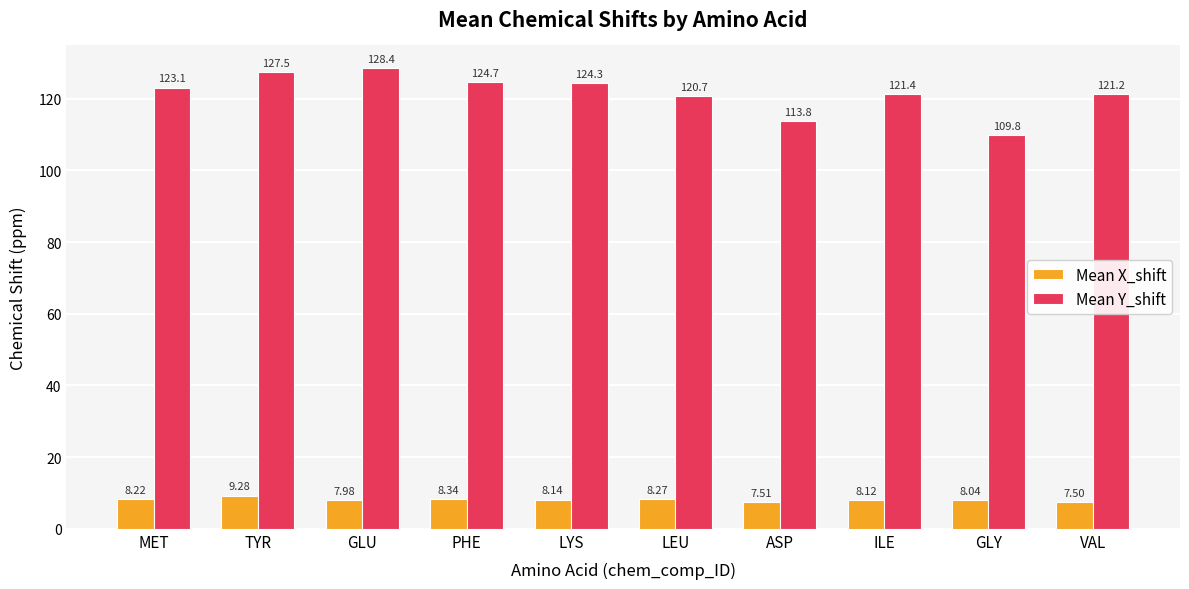

How many values in the Mean X_shift series exceed 8?

7